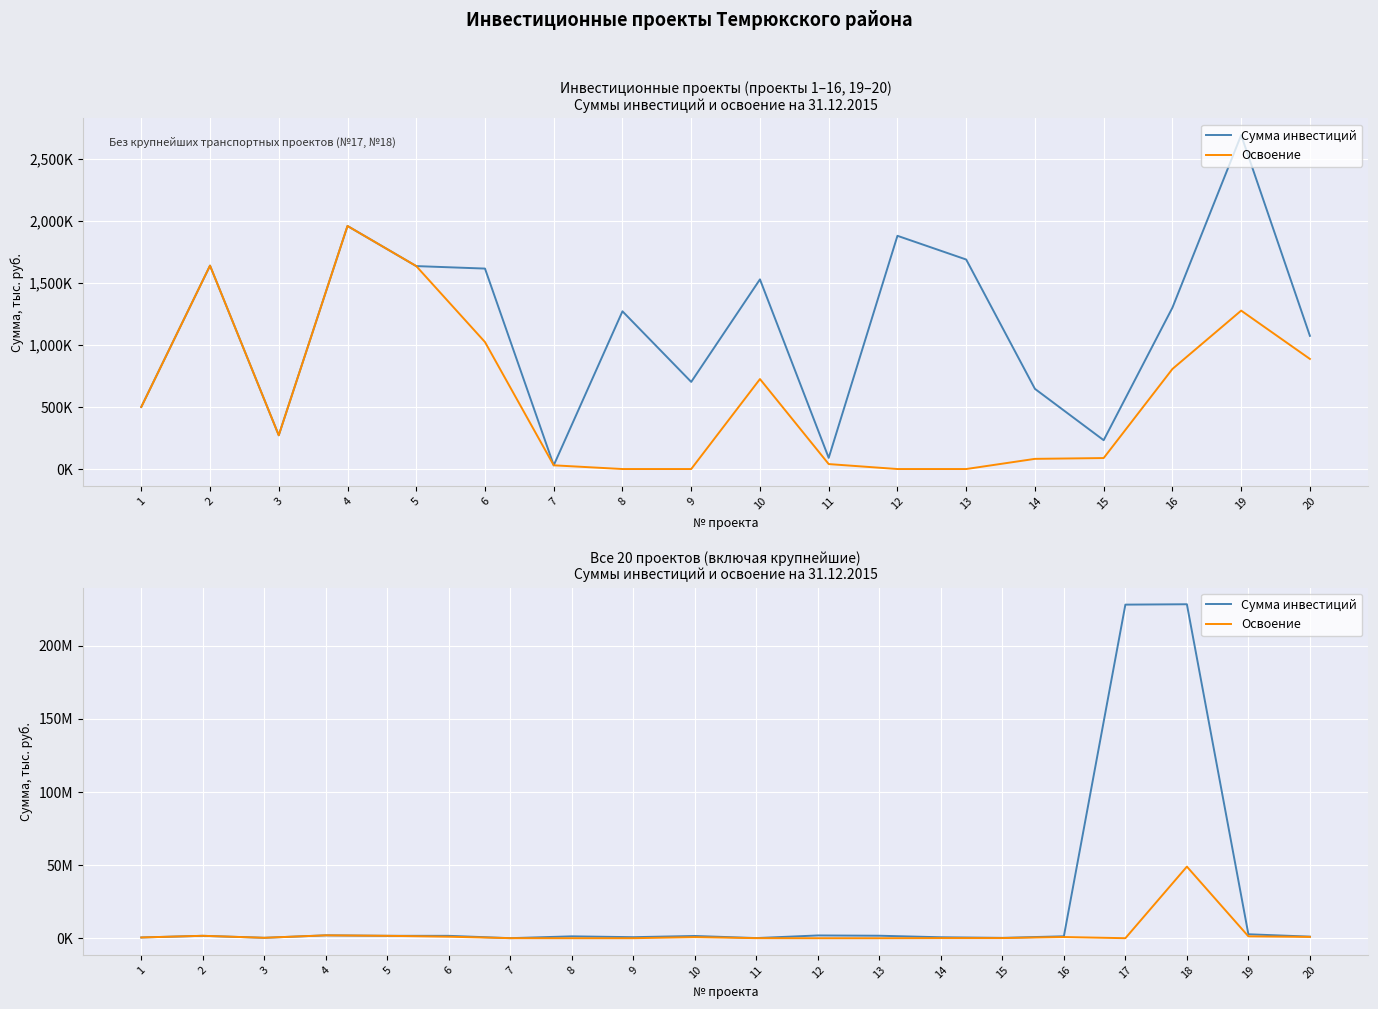

How many distinct data groups are displayed?

2